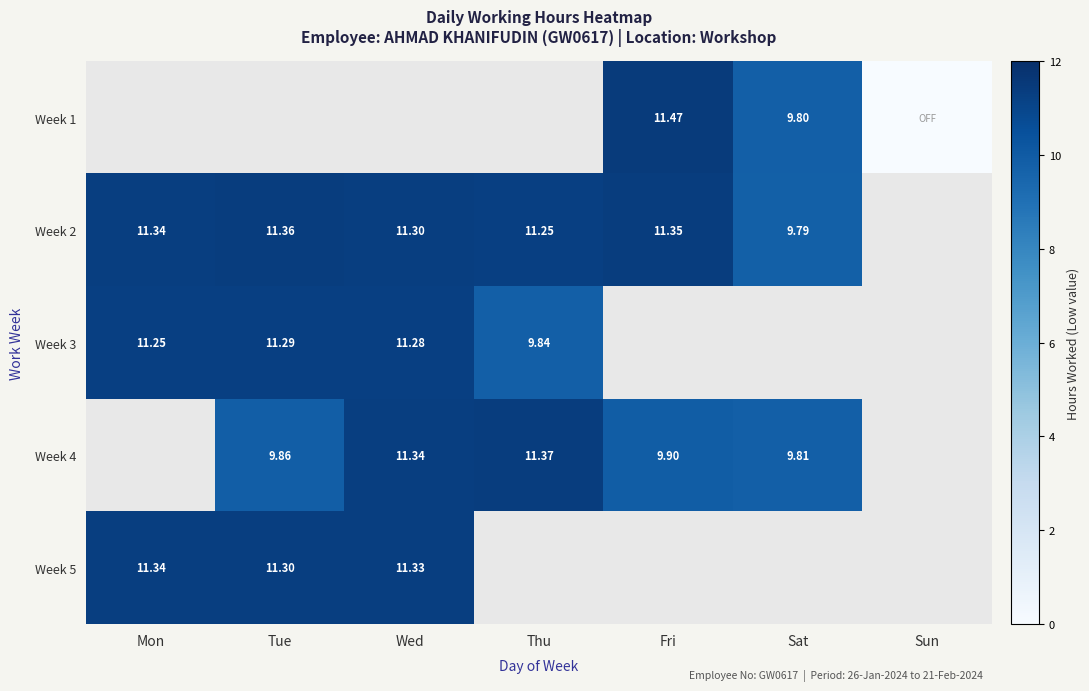

What is the highest value of the Week 3 series?

11.3